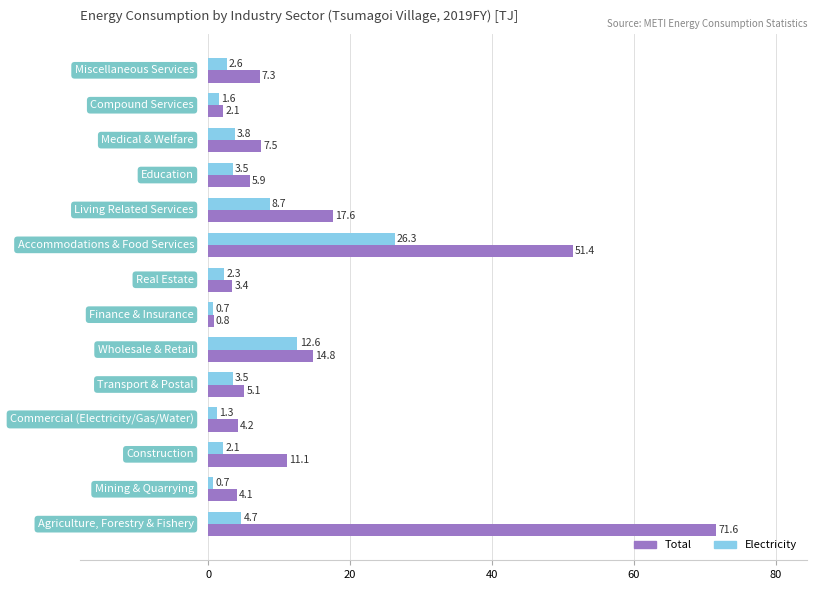

Which series has the widest spread of values?

Total